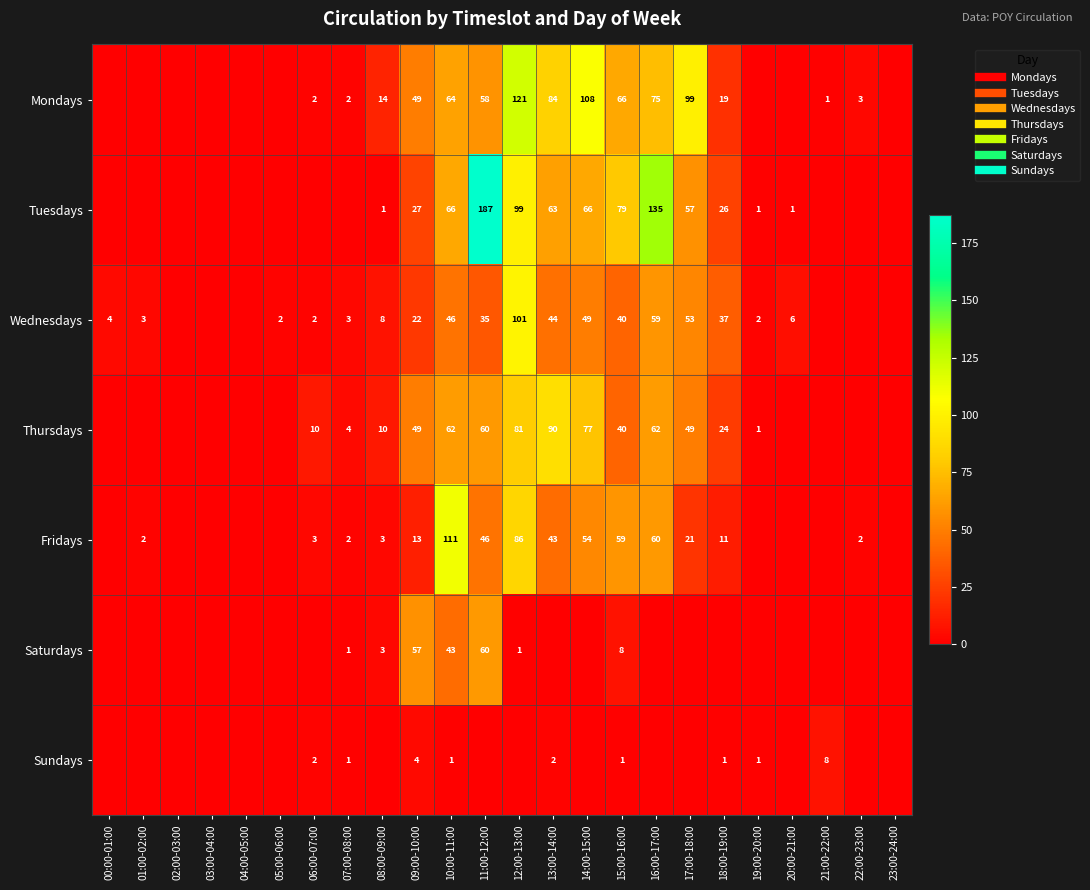

At which category is the sum across all series the highest?

12:00-13:00